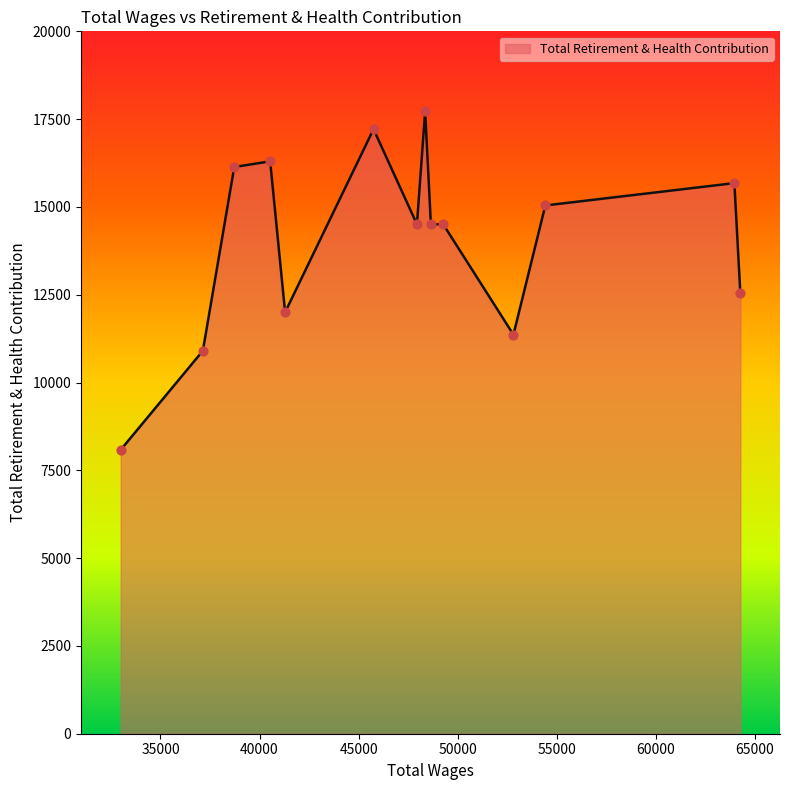

What is the difference between the maximum and minimum values?

9636